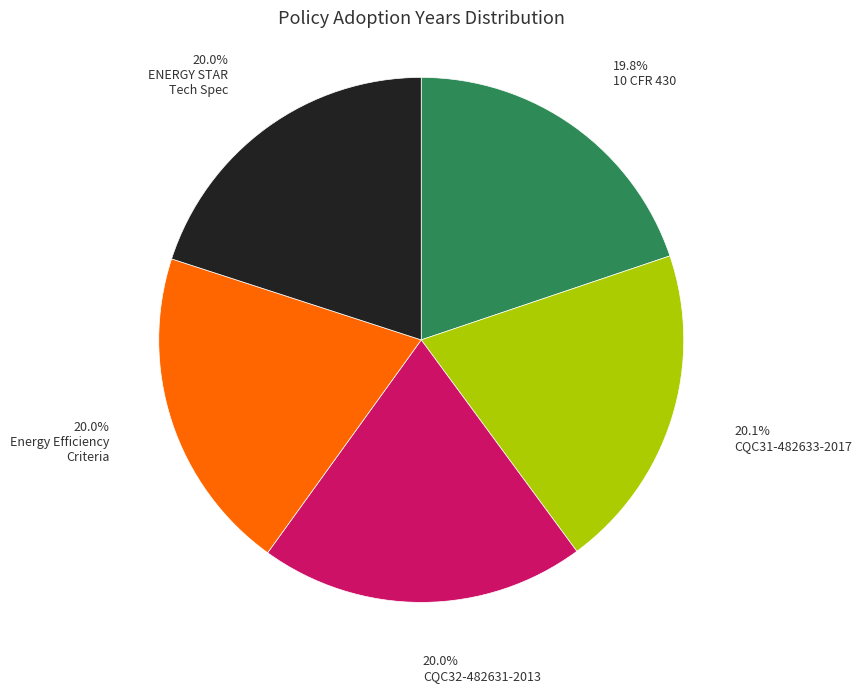

Does any single category account for the majority?

No